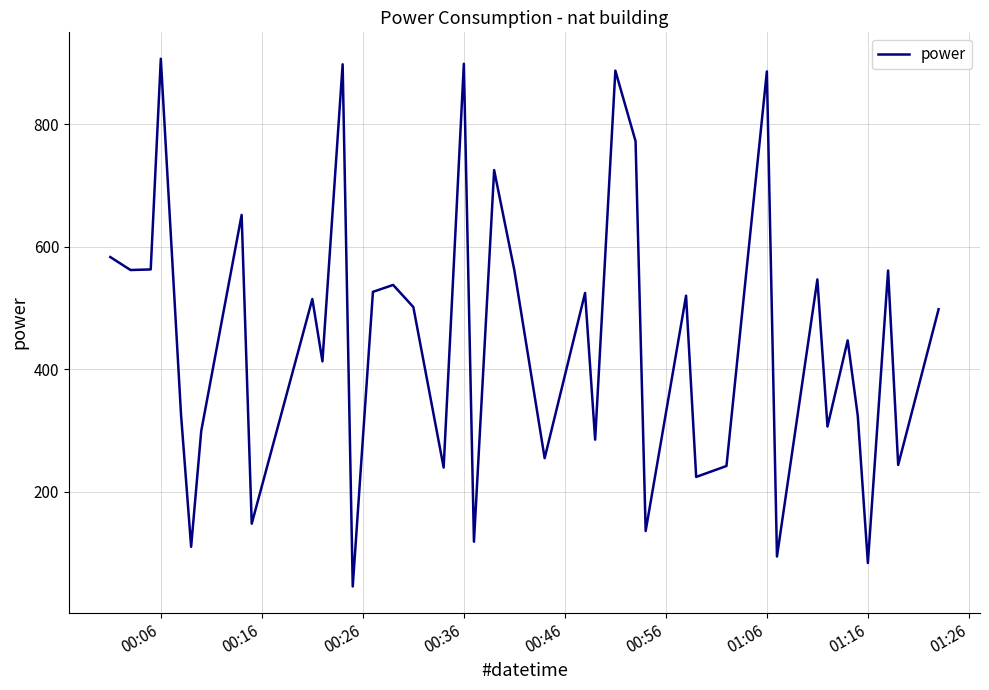

What is the maximum value shown in the chart?

906.5